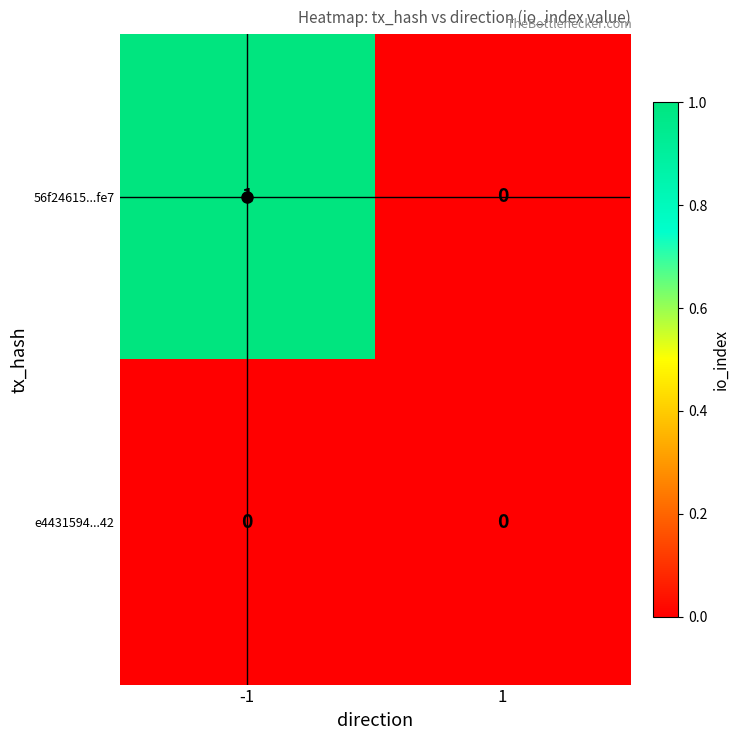

What is the maximum value shown in the chart?

1